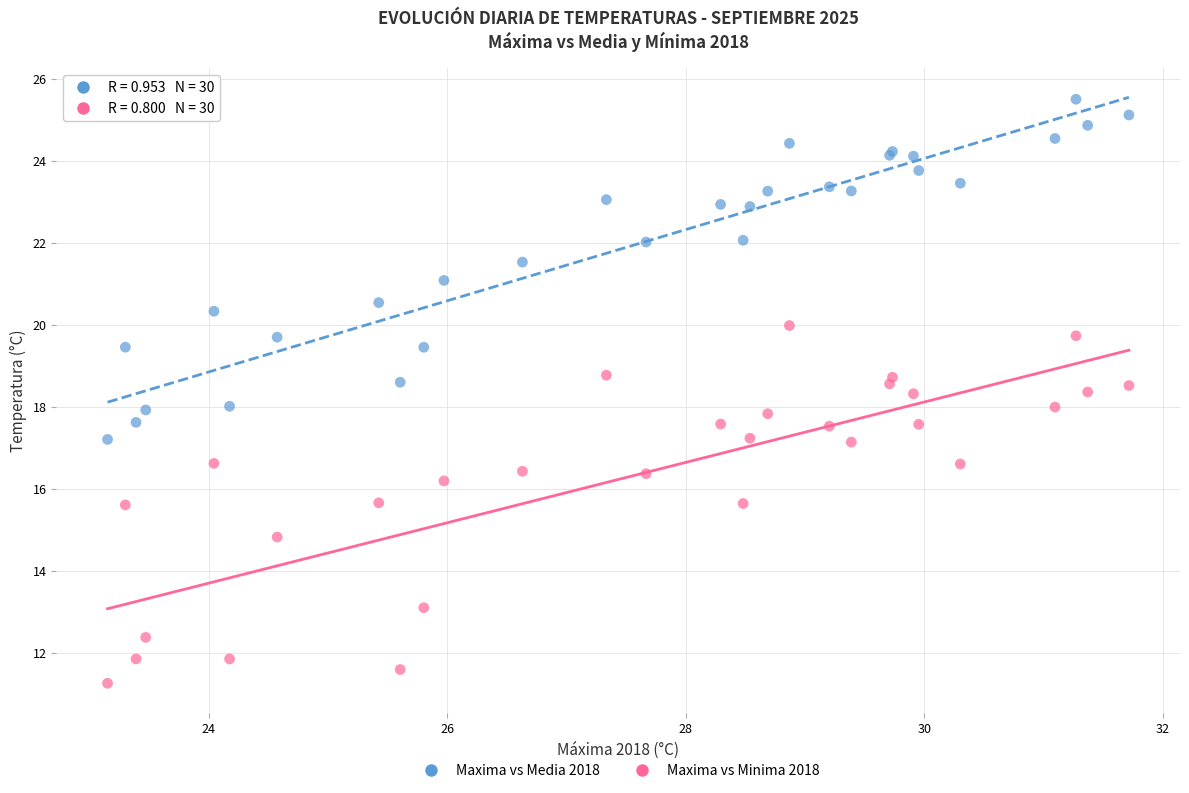

Which series has the largest Y range (max minus min)?

Maxima vs Minima 2018